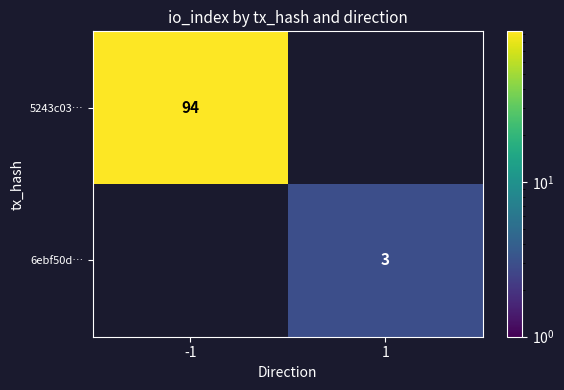

How many data points does each series have?

2